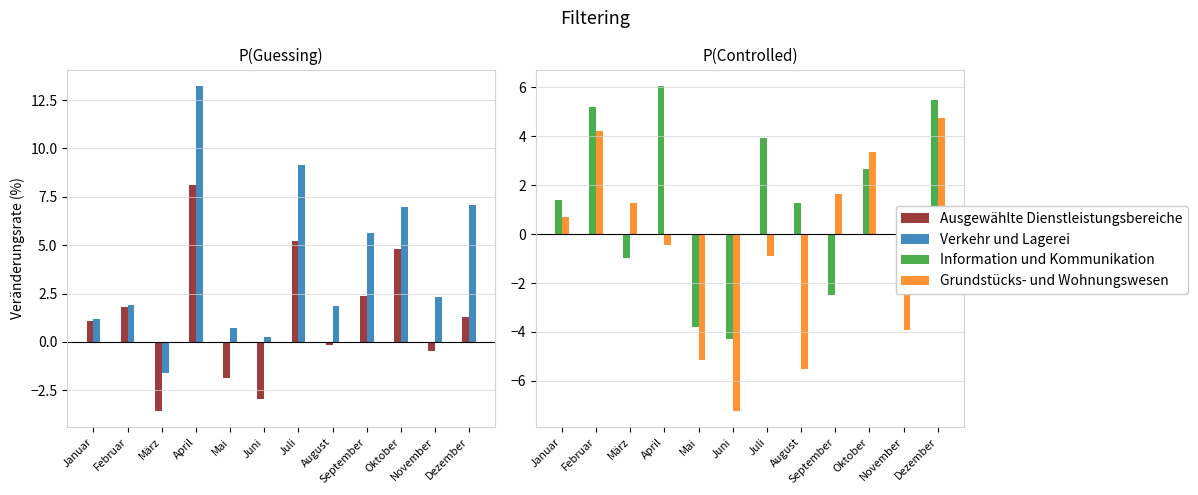

What is the maximum value shown in the chart?

13.2